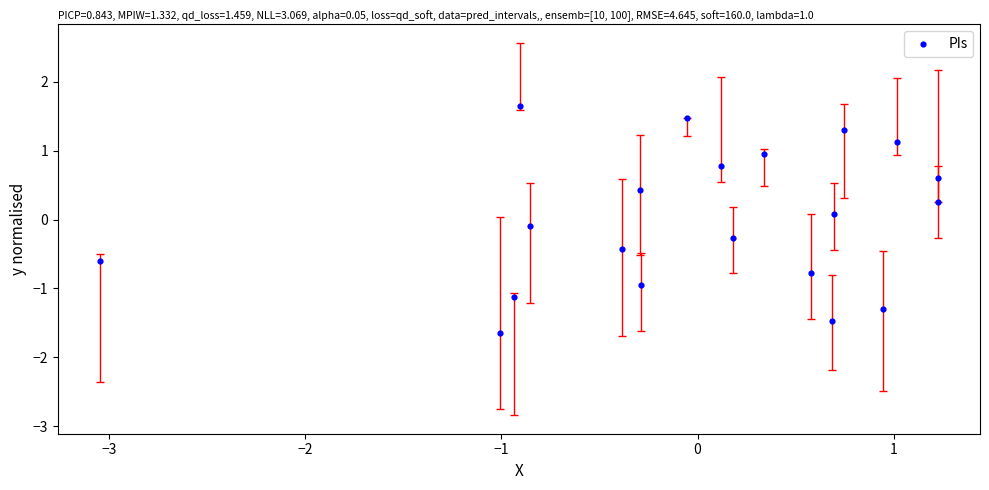

What is the range of Y values (max minus min)?

3.3